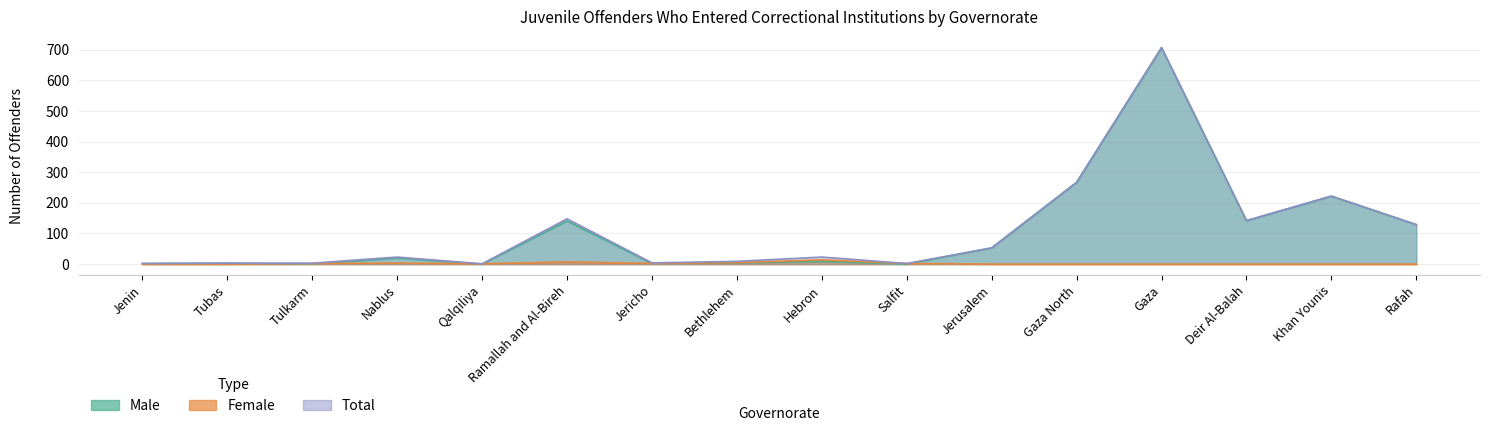

How many intersections are there between Female and Male?

5